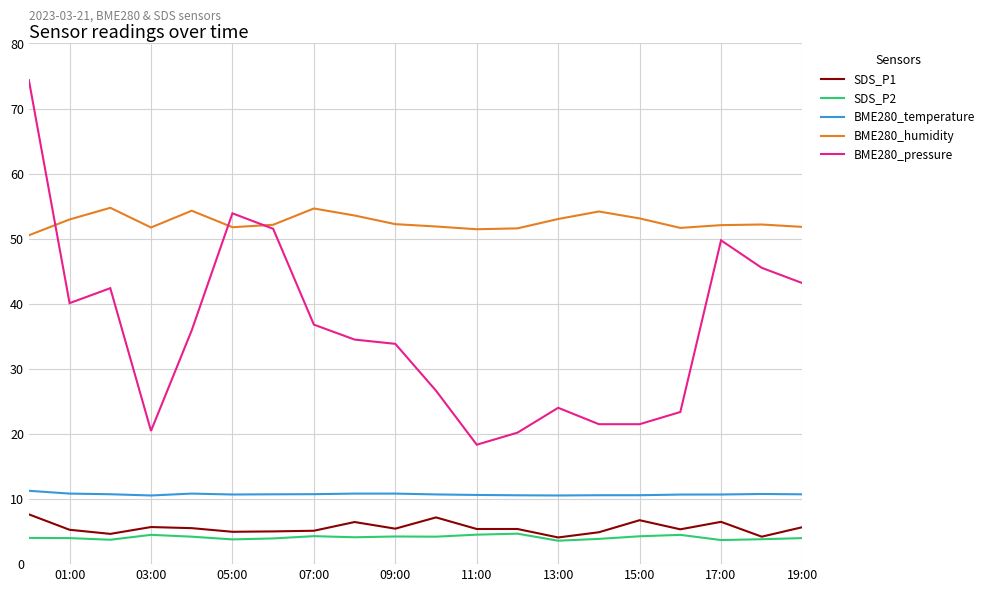

True or false: BME280_temperature and BME280_pressure intersect in this chart.

False